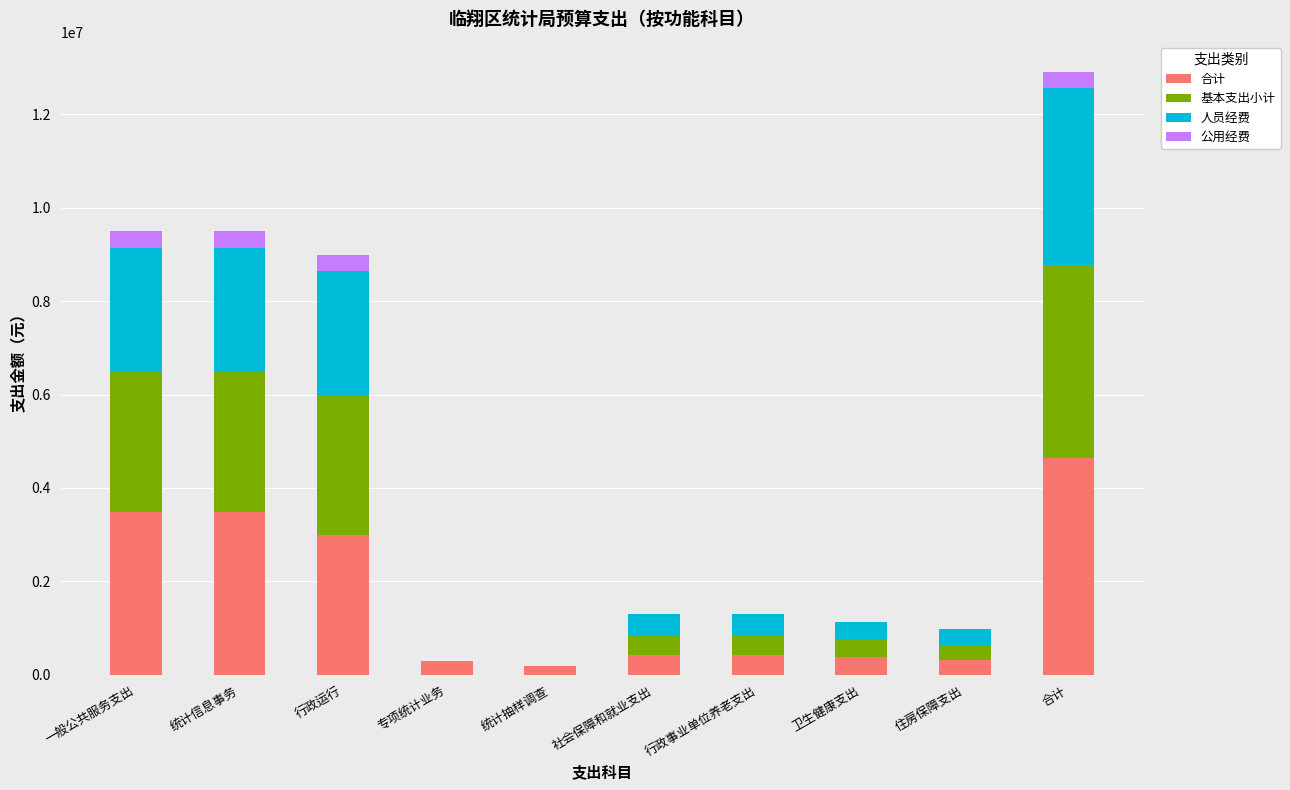

What is the maximum value for 合计?

4634519.3